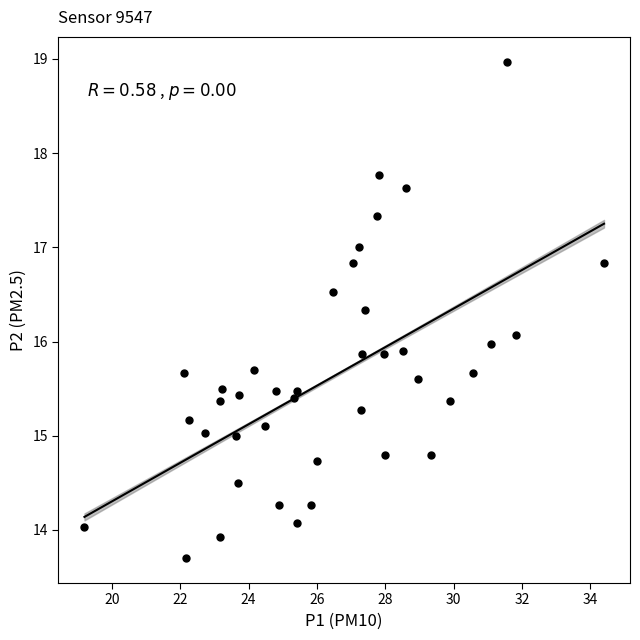

What is the range of Y values (max minus min)?

5.3